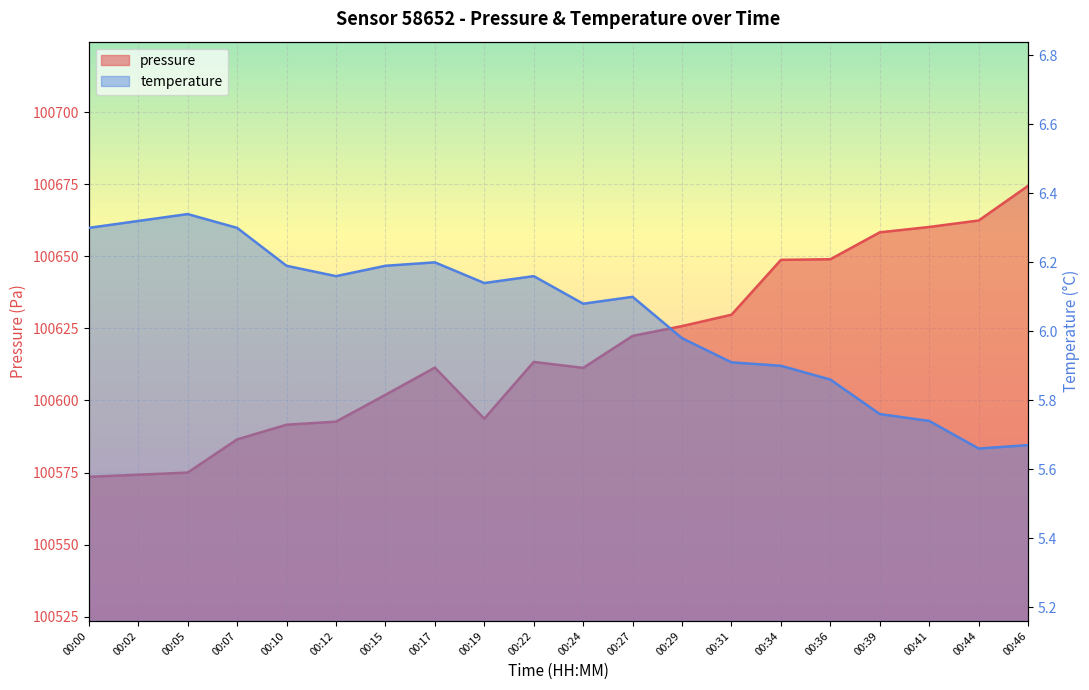

Count the number of data series in this chart.

2